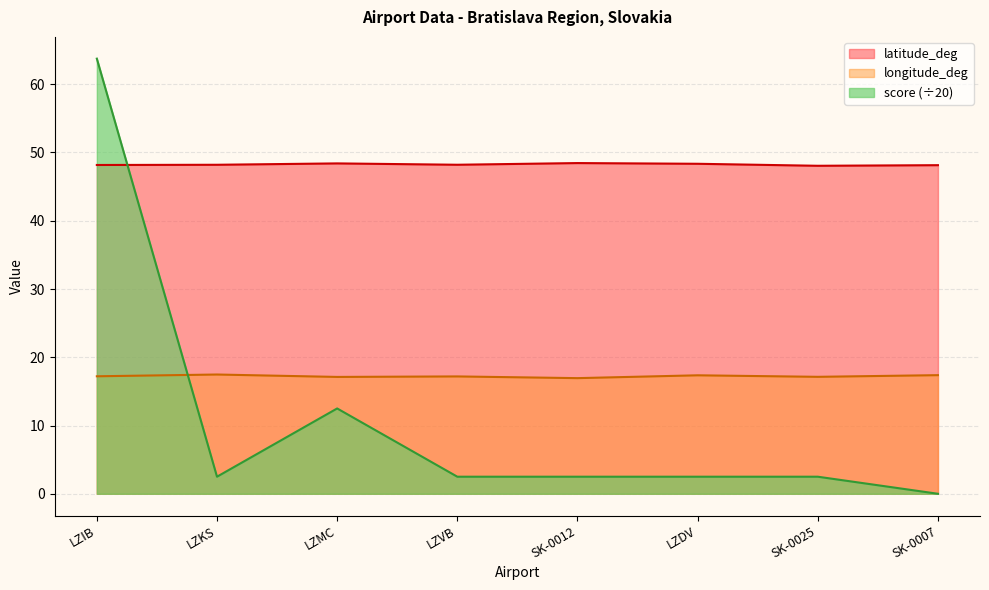

At how many categories does at least one series exceed 4?

8